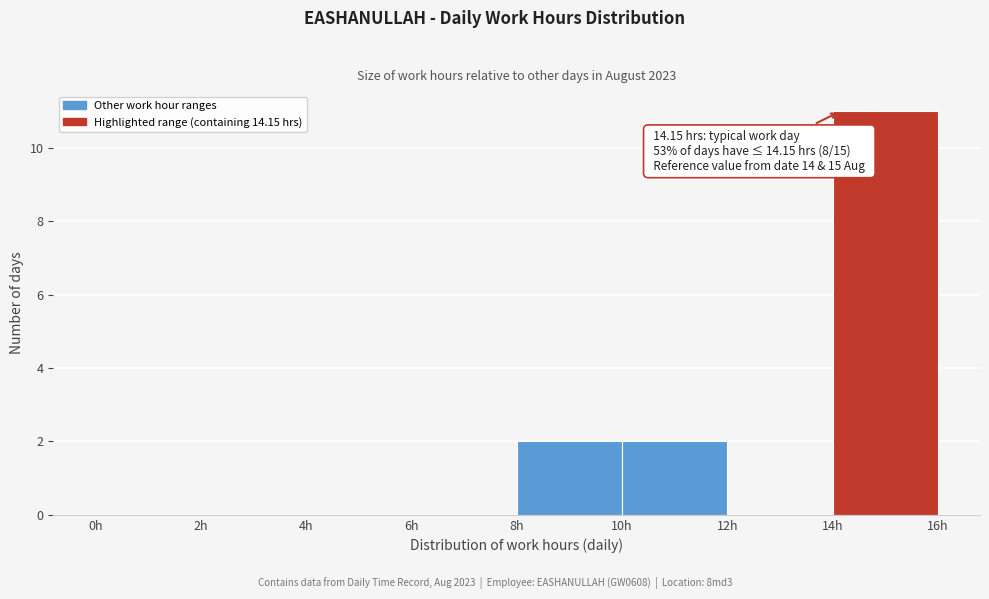

Over which range of the x-axis is the bar tallest?

14 to 16